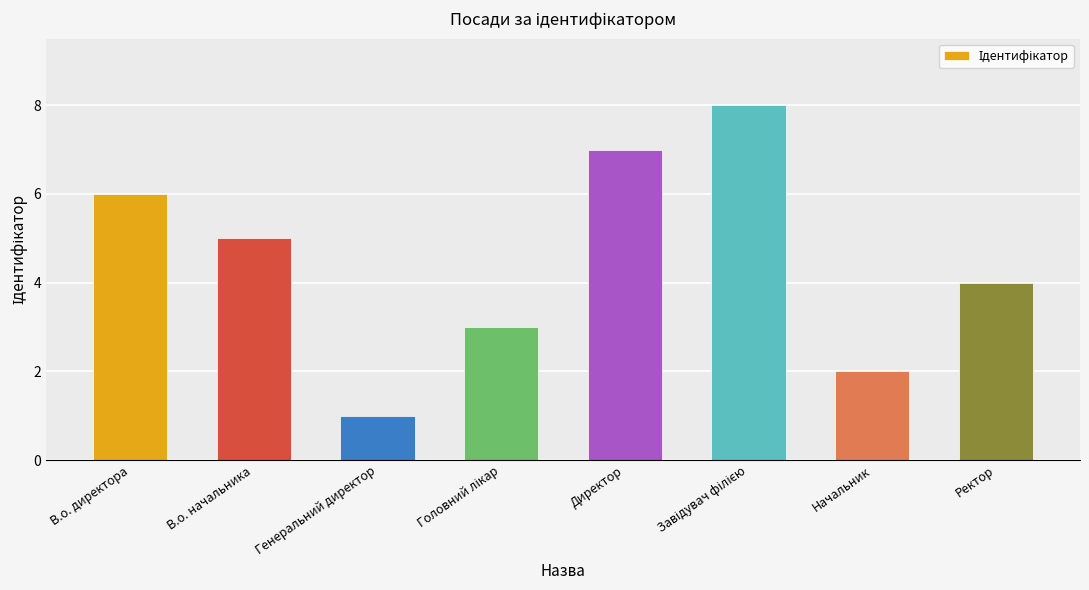

What is the maximum value shown in the chart?

8